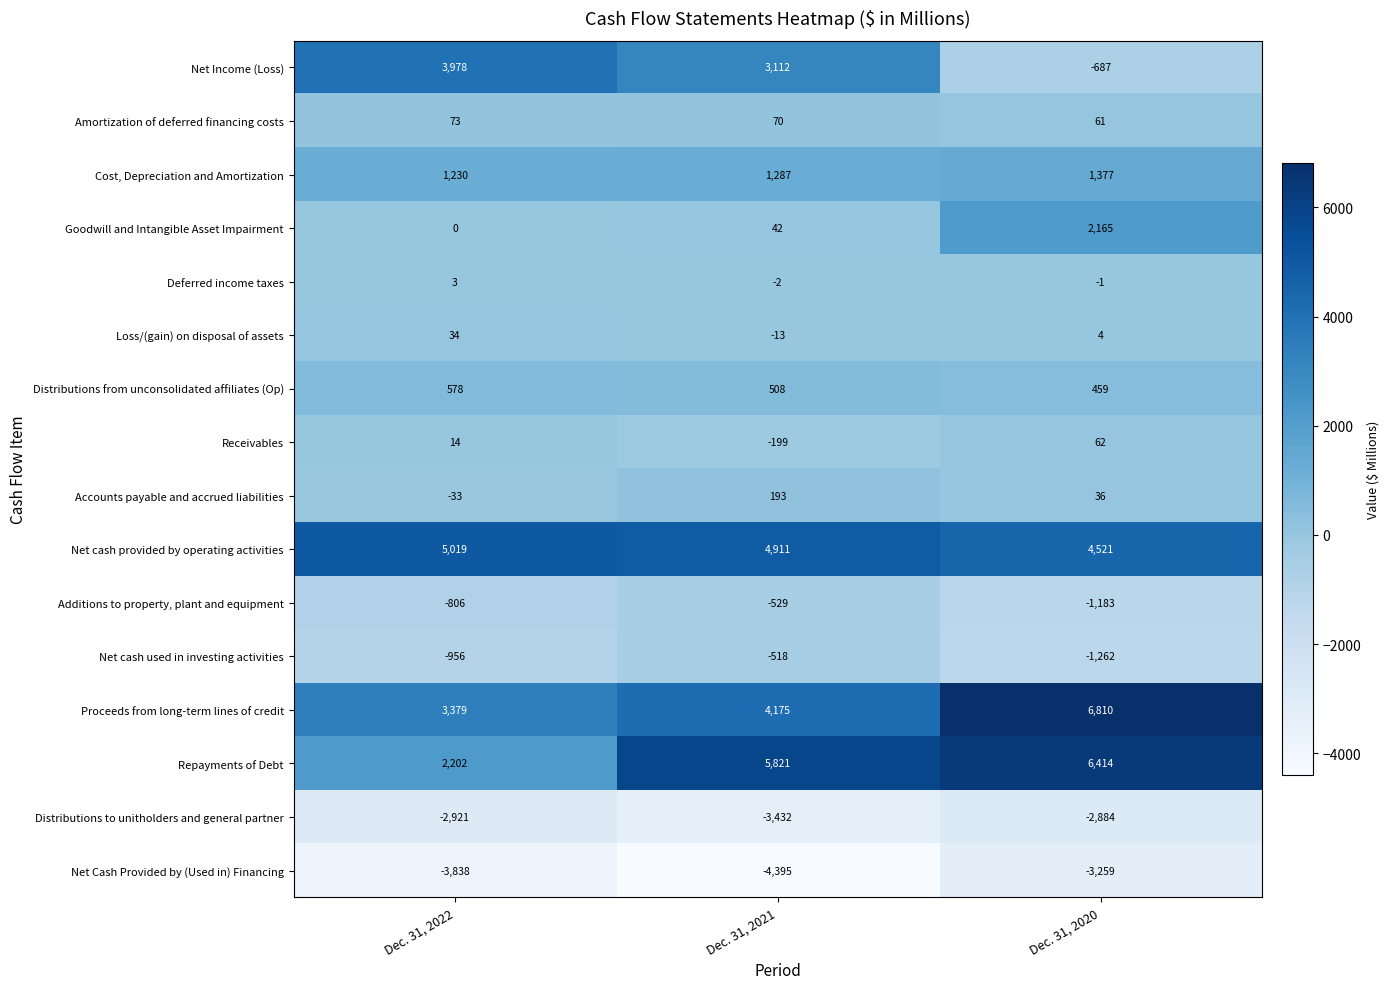

What is the total value across all series at Dec. 31, 2022?

7956